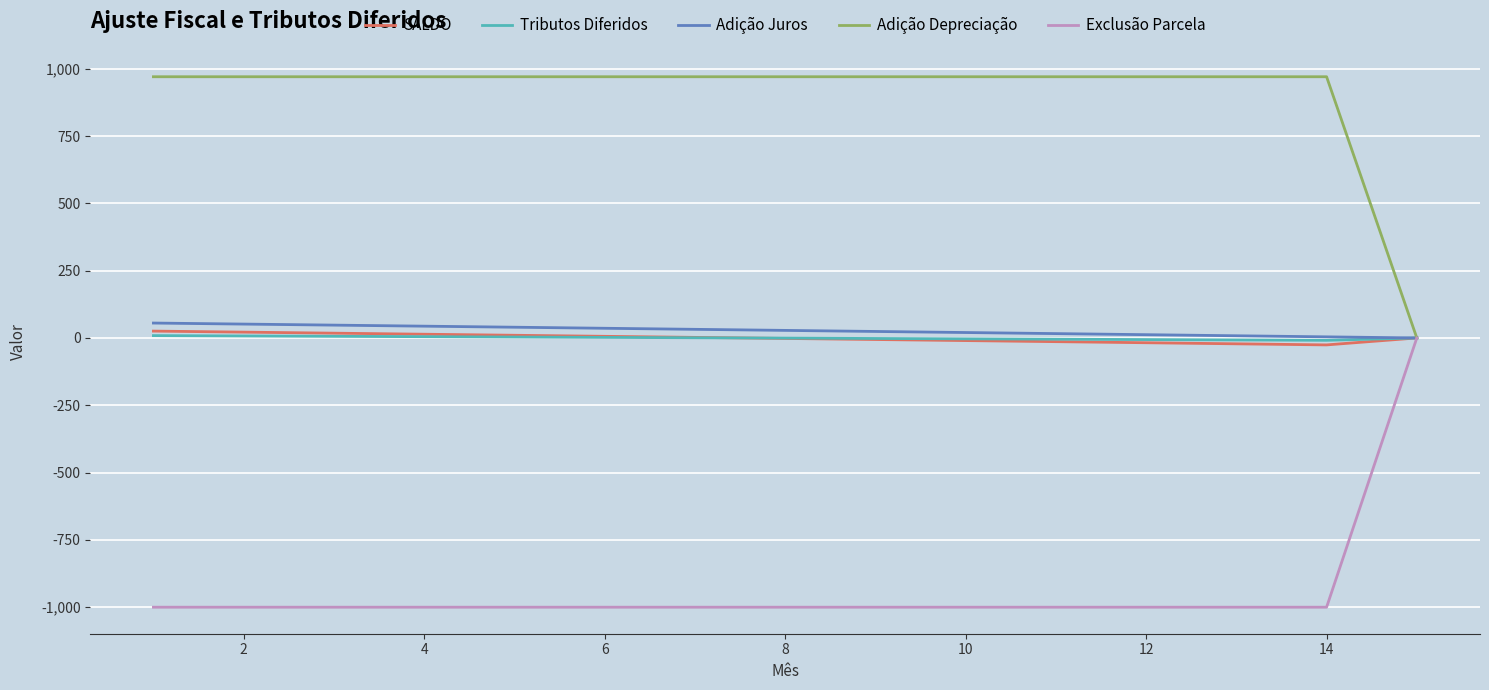

Which series has the largest total across all categories?

Adição Depreciação